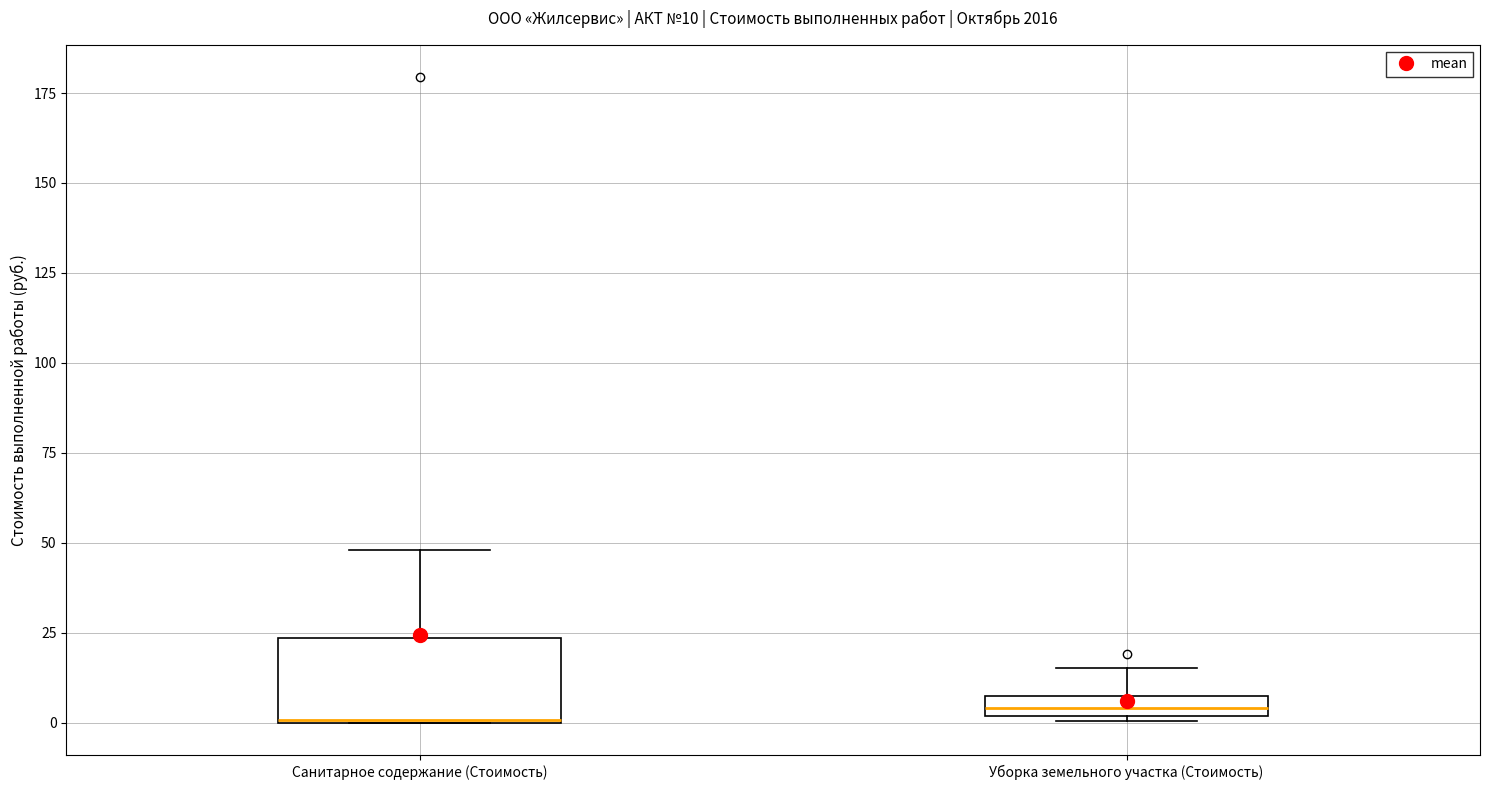

Which box is the tallest, from its lower edge to its upper edge?

Санитарное содержание (Стоимость)